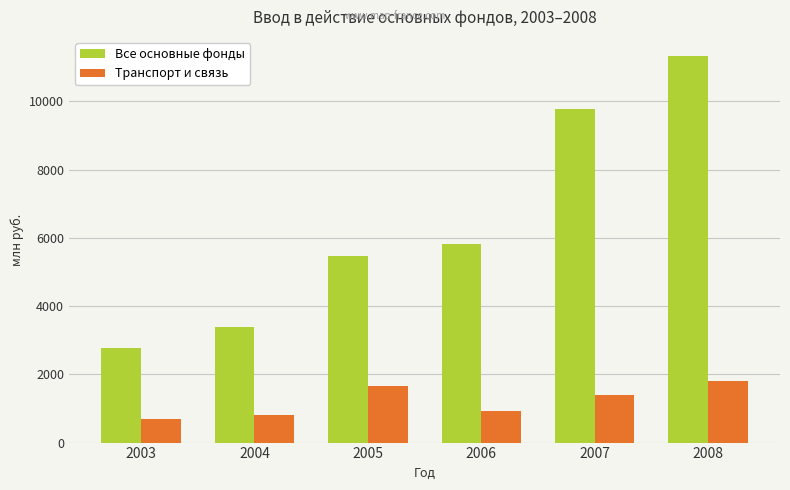

How many groups of bars are there?

6